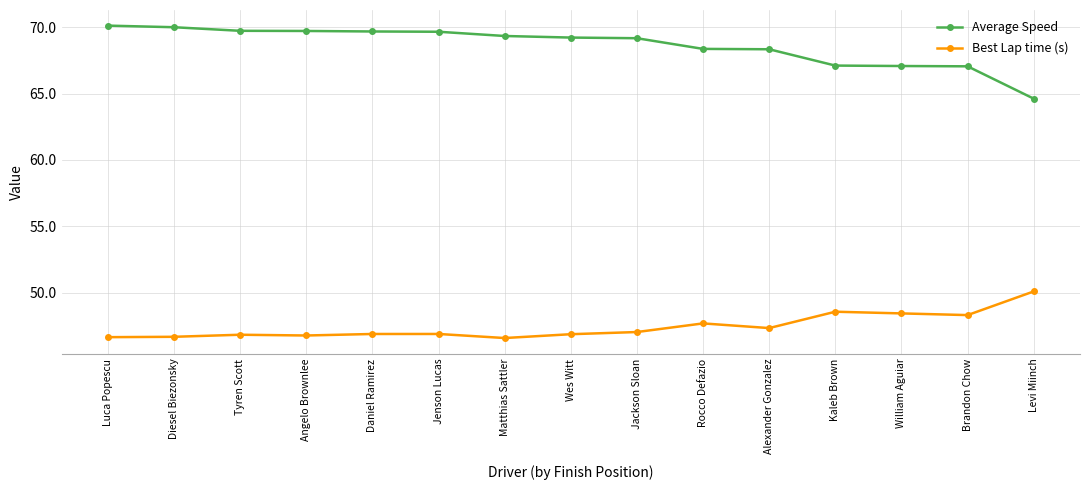

What are all the series names shown in the legend?

Average Speed, Best Lap time (s)